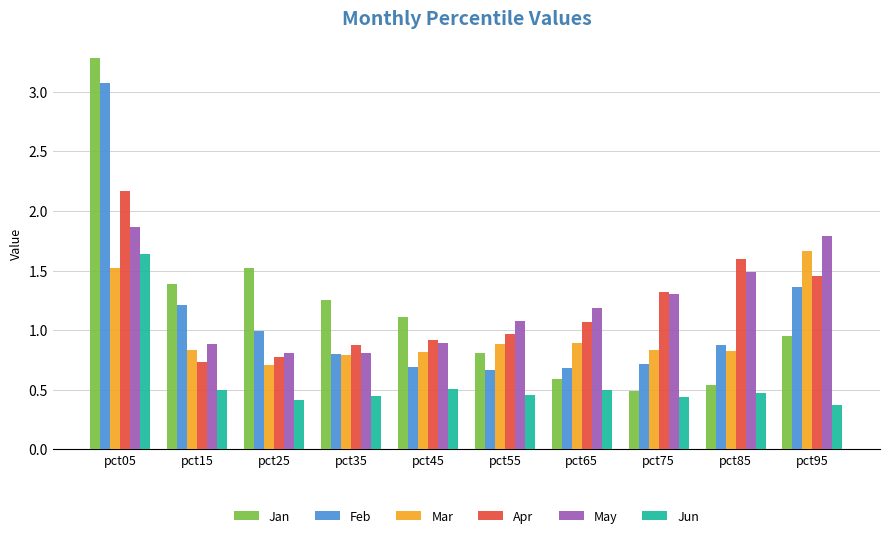

Which series has the widest spread of values?

Jan